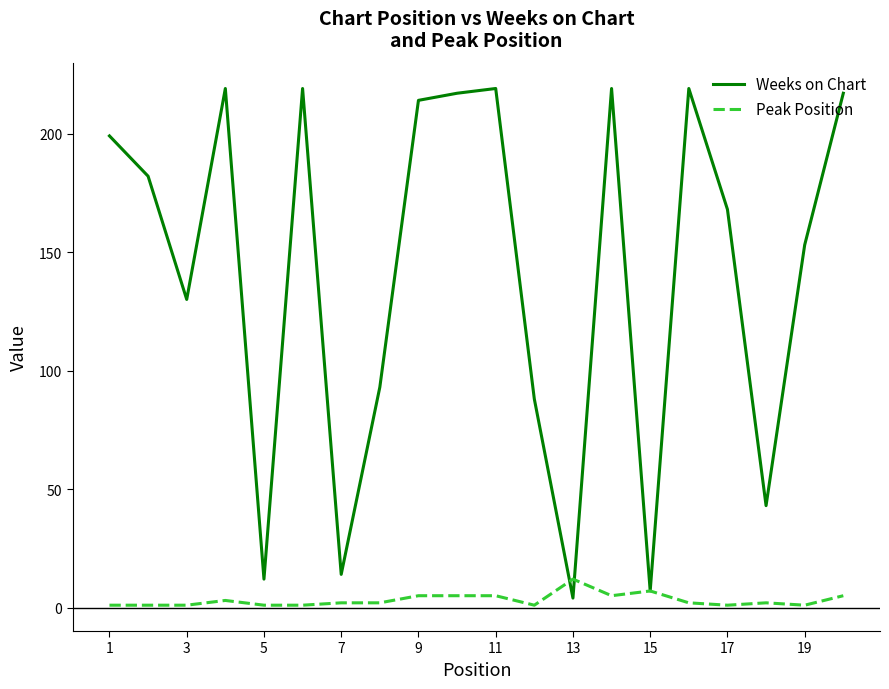

Which series has the largest total across all categories?

Weeks on Chart